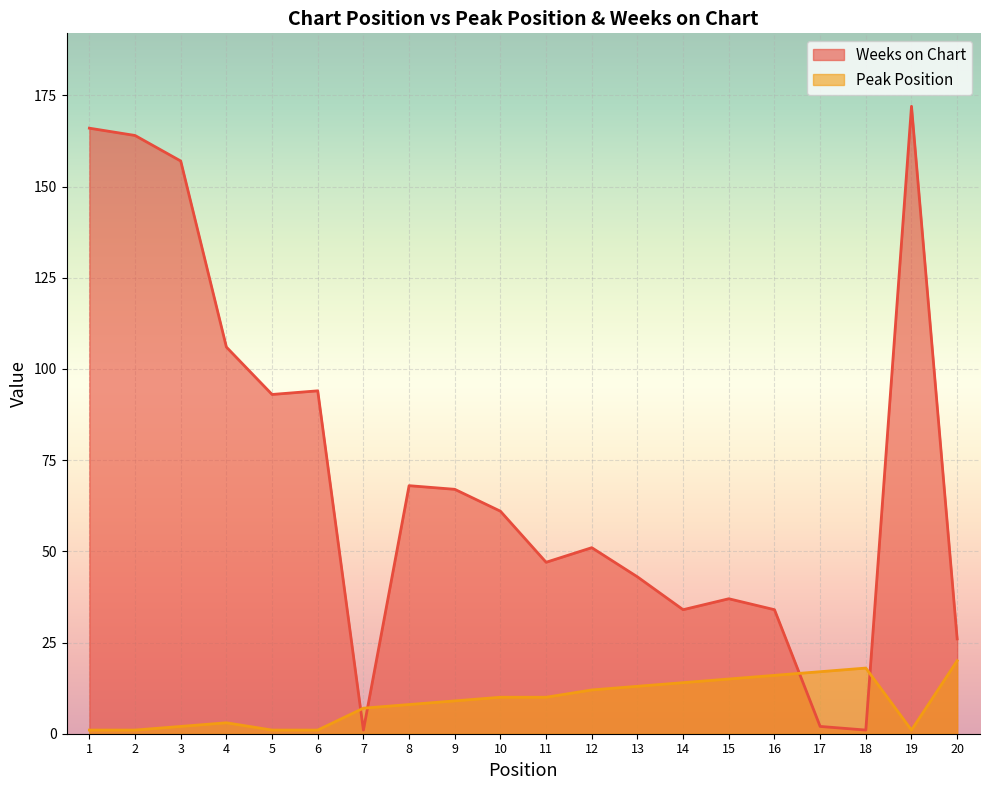

True or false: Peak Position and Weeks on Chart cross at least once.

True